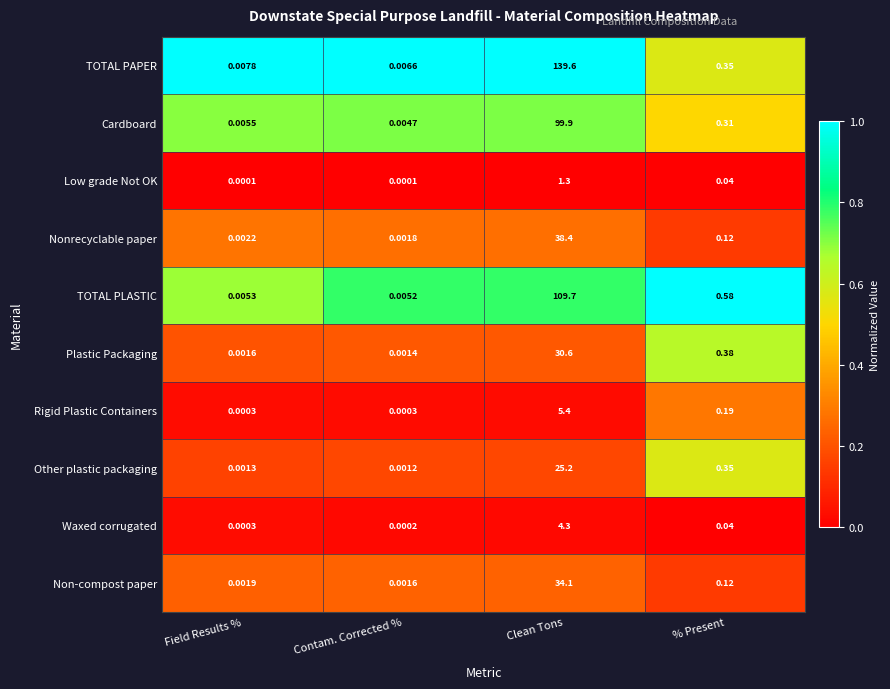

At which label is Plastic Packaging closest to 15?

% Present